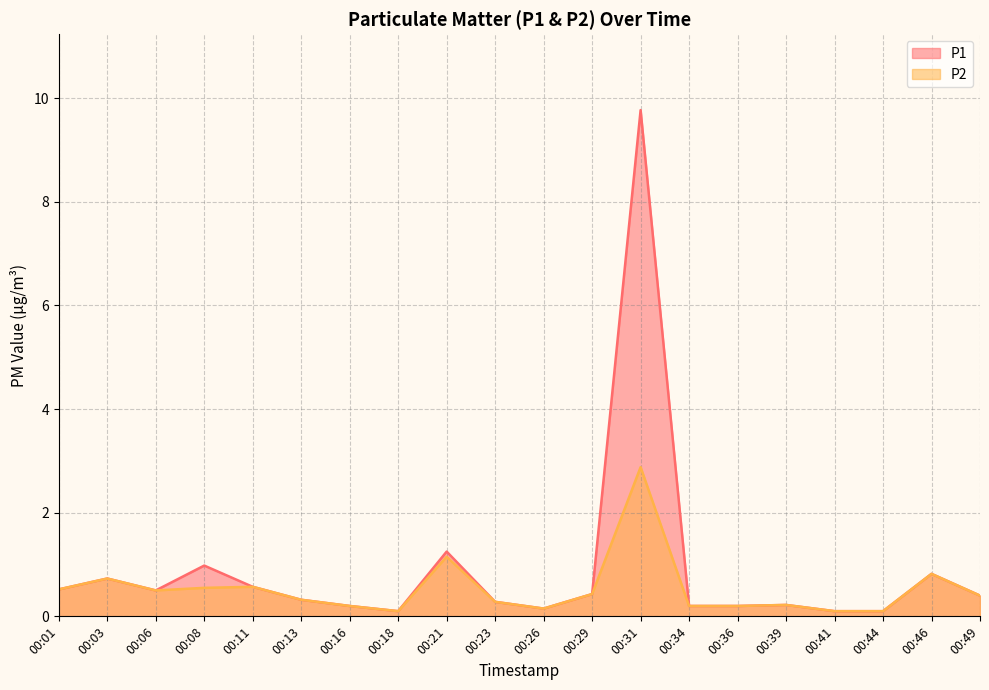

How many lines are shown in the chart?

2